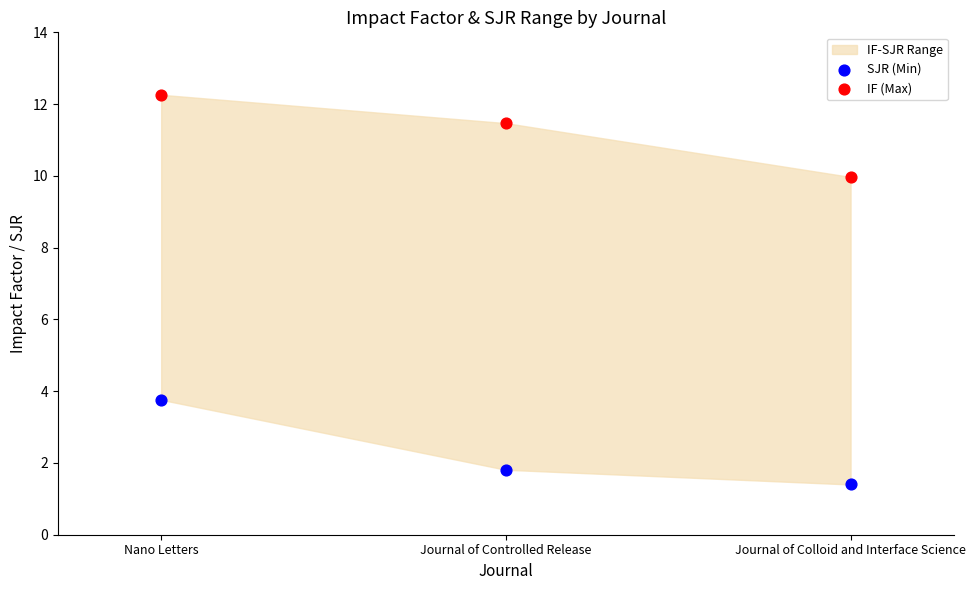

Which series reaches the minimum Y coordinate?

SJR (Min)